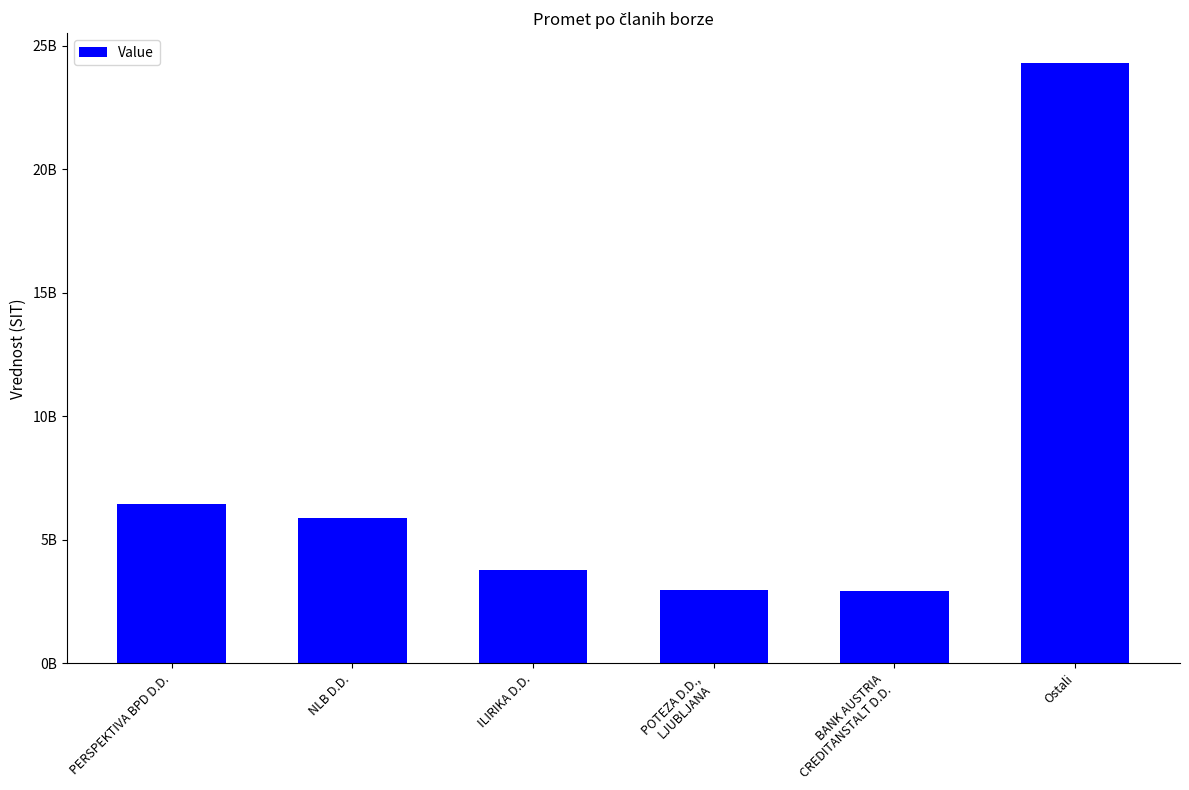

What is the value of the 4th bar from the left?

2980113779.5